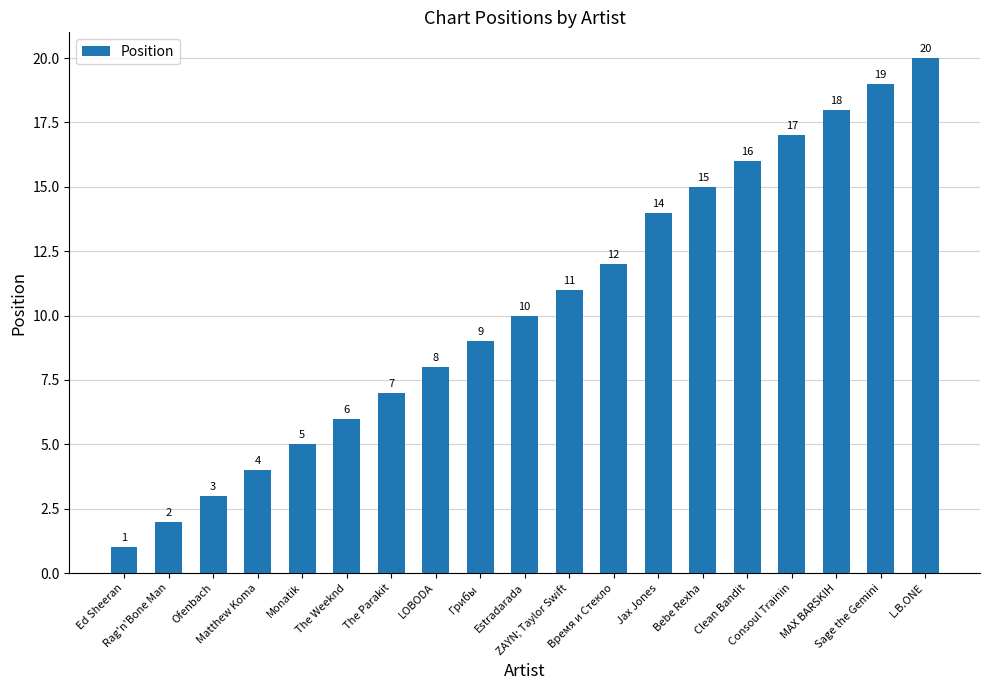

What is the difference between the second highest and minimum values?

18